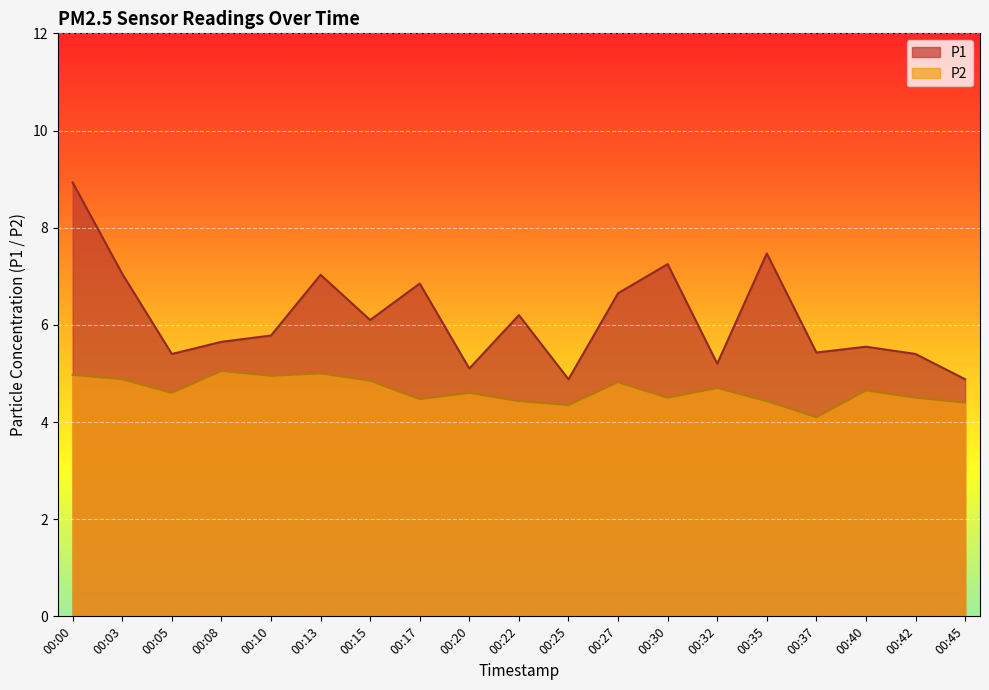

At how many categories does at least one series exceed 4?

19